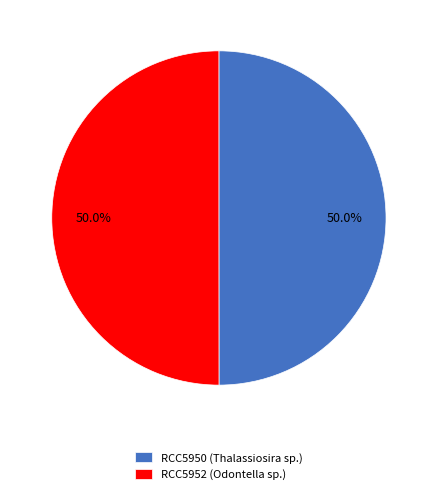

What is the total percentage of RCC5950 (Thalassiosira sp.) and RCC5952 (Odontella sp.)?

100.0%